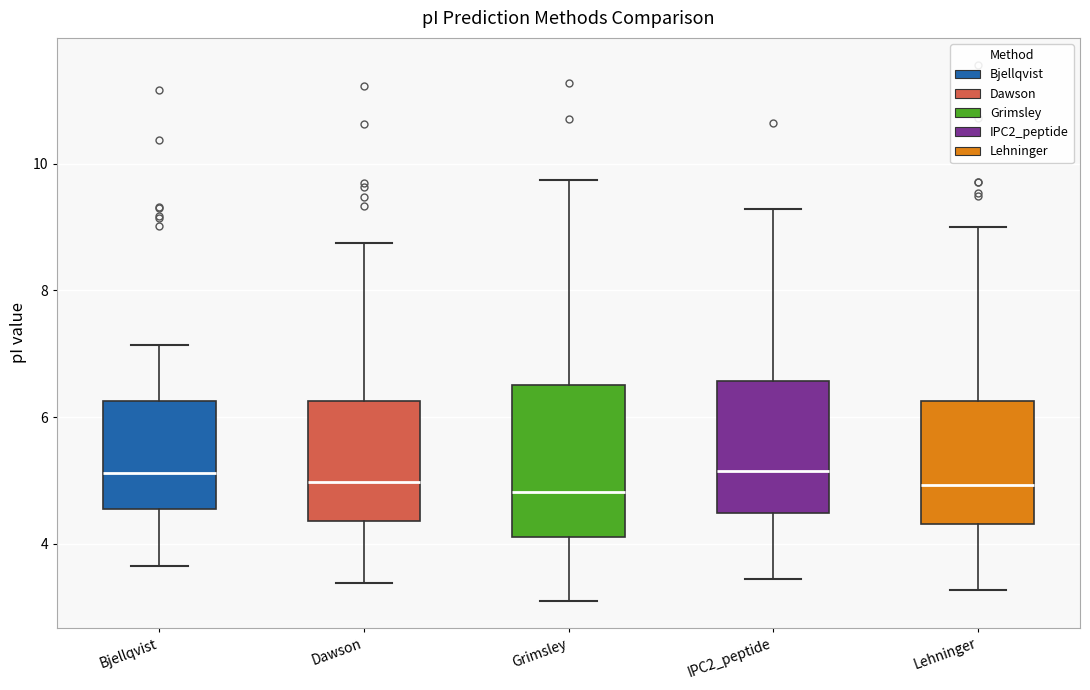

Reading left to right, transcribe this box plot: for each box, give where its median line is, the range the box spans, and where its two whiskers end, as read against the y-axis. The values are not printed on the chart, so give them approximately, as read against the axis.

Bjellqvist: median 5.2, box 4.6 to 6.2, whiskers 3.6 to 7.2
Dawson: median 5.0, box 4.4 to 6.2, whiskers 3.4 to 8.8
Grimsley: median 4.8, box 4.2 to 6.6, whiskers 3.0 to 9.8
IPC2_peptide: median 5.2, box 4.4 to 6.6, whiskers 3.4 to 9.2
Lehninger: median 5.0, box 4.4 to 6.2, whiskers 3.2 to 9.0